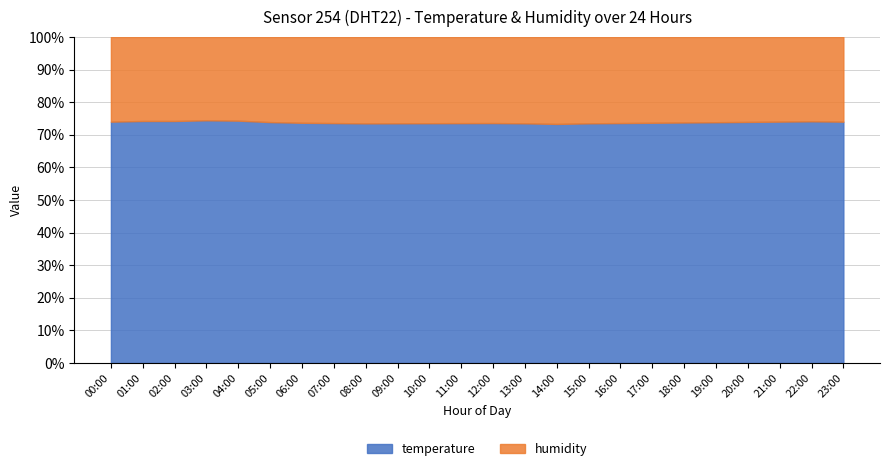

At which category is the sum across all series the highest?

14:00